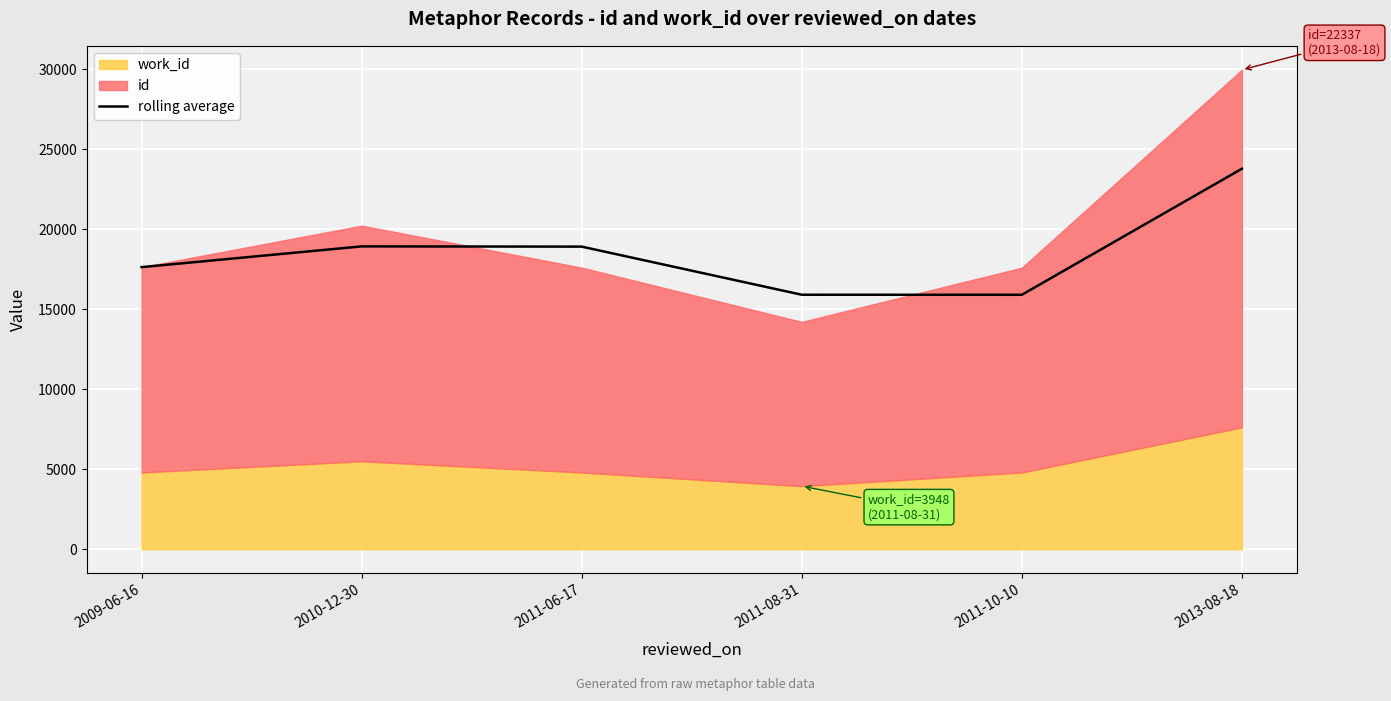

Reading left to right, list all the values displayed in this chart.

2009-06-16=17631.0	2010-12-30=18926.5	2011-06-17=18911.5	2011-08-31=15905.5	2011-10-10=15902.5	2013-08-18=23777.0